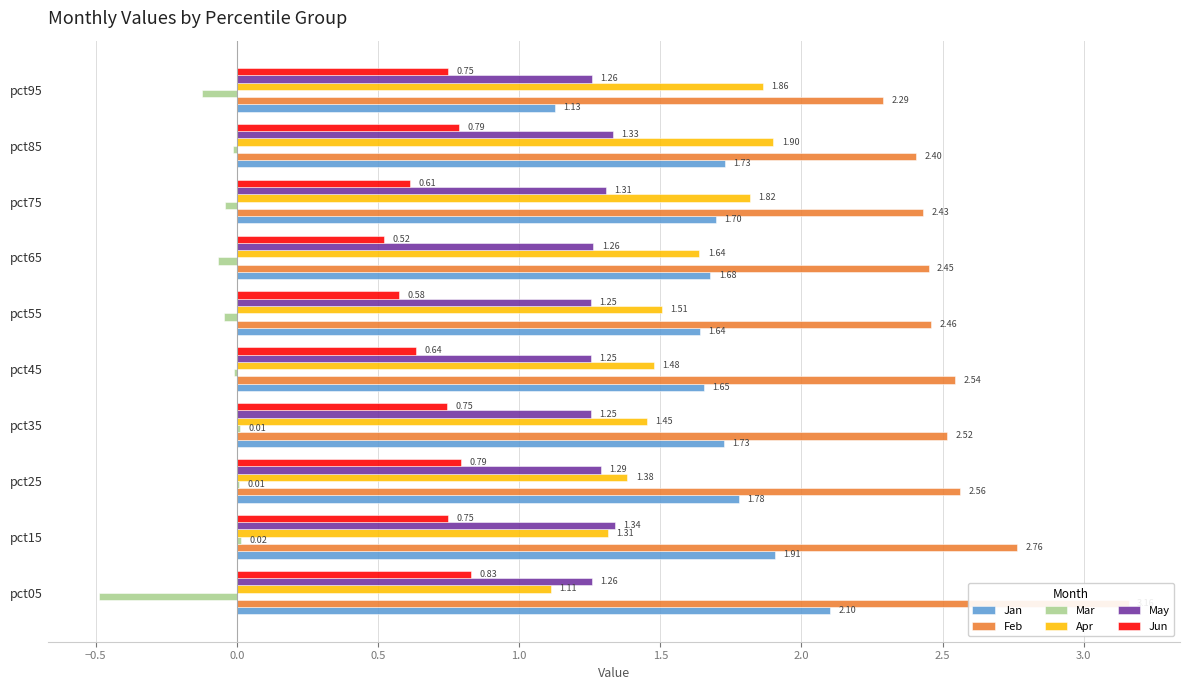

The value of May at pct15 is 2.1. True or false?

False